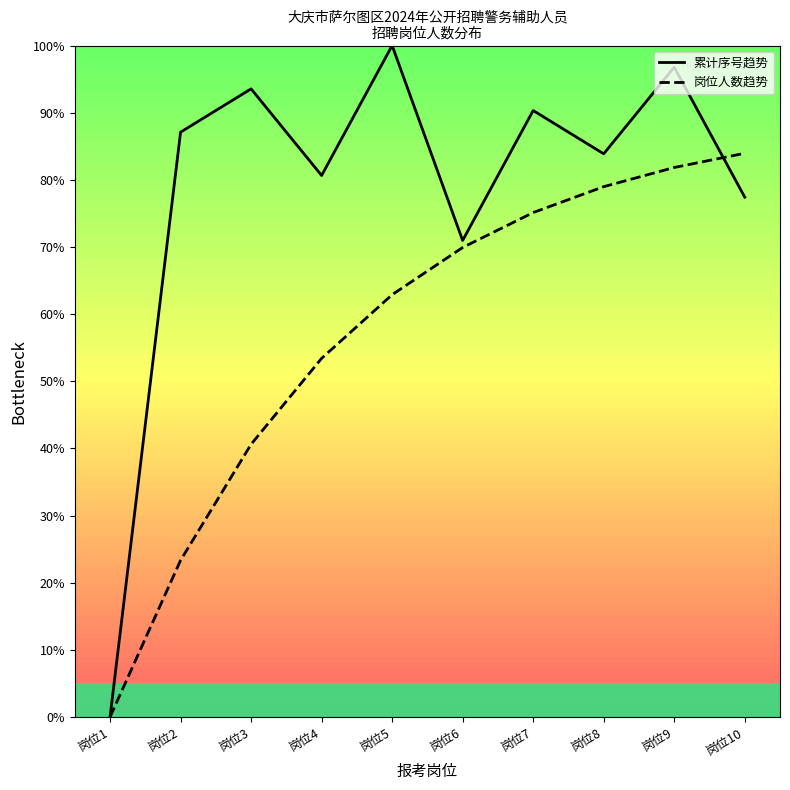

Which series changed the most between 岗位6 and 岗位7?

累计序号趋势